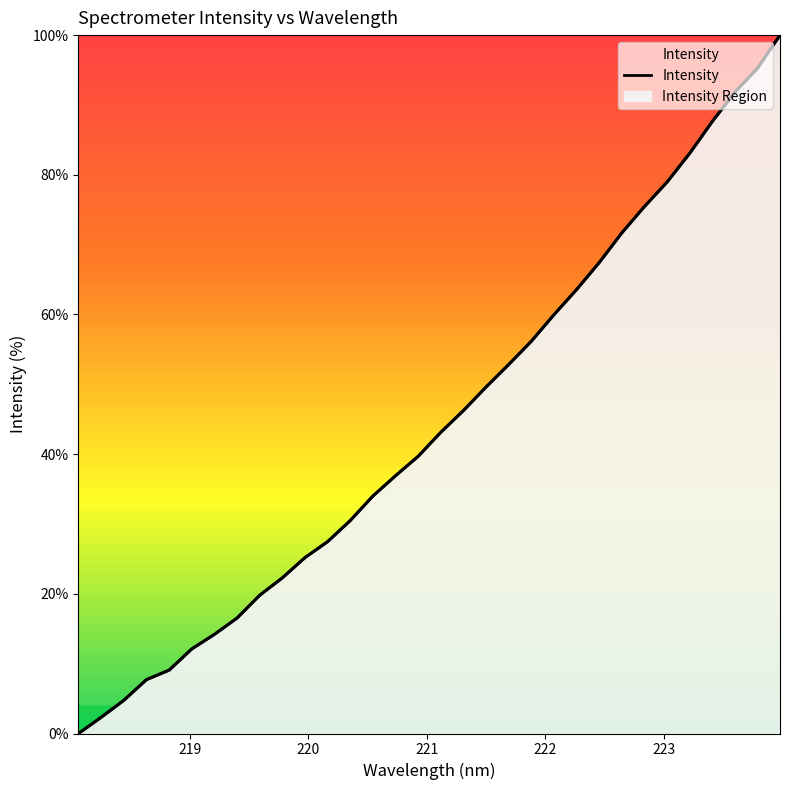

How many distinct data groups are displayed?

1